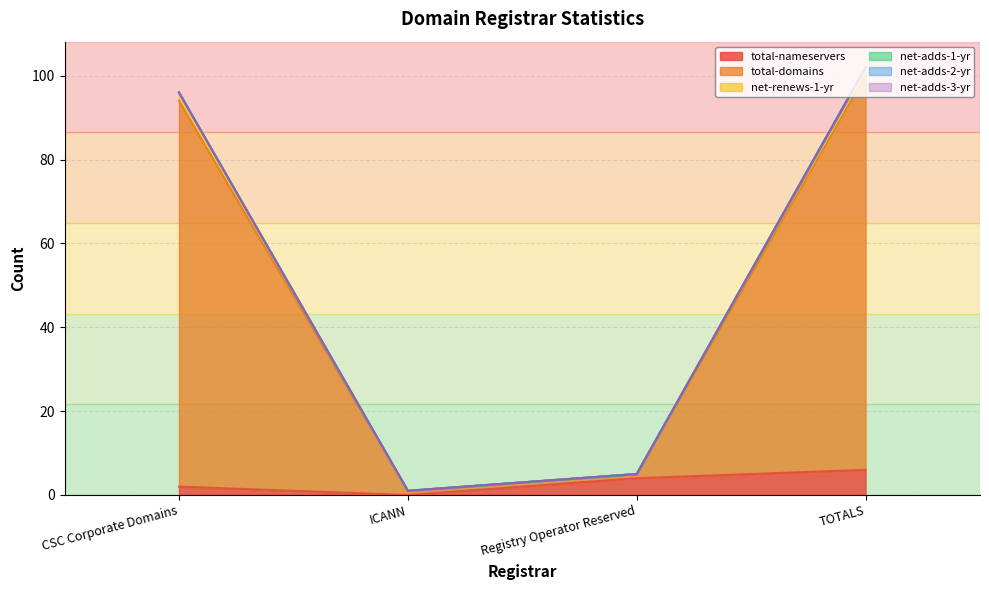

The value of total-nameservers at TOTALS is 6. True or false?

True